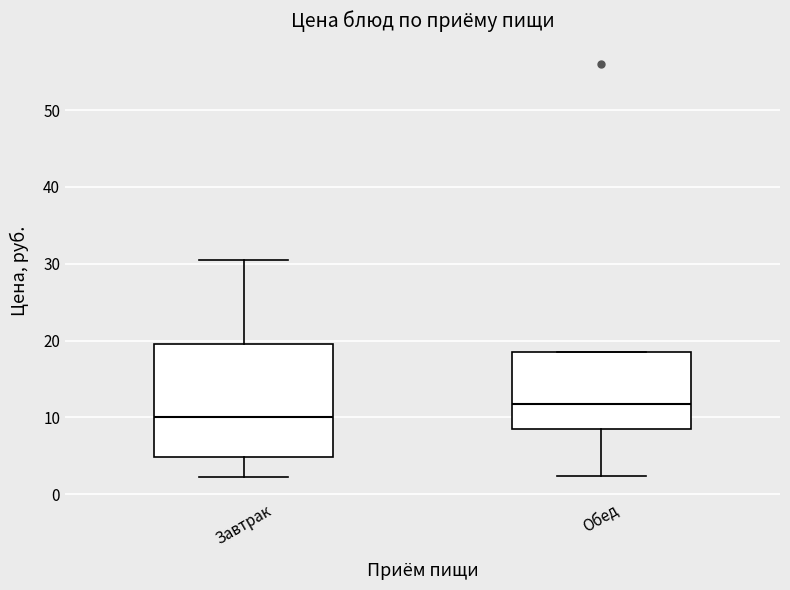

Reading left to right, transcribe this box plot: for each box, give where its median line is, the range the box spans, and where its two whiskers end, as read against the y-axis. The values are not printed on the chart, so give them approximately, as read against the axis.

Завтрак: median 10, box 5 to 20, whiskers 2 to 31
Обед: median 12, box 9 to 19, whiskers 2 to 19